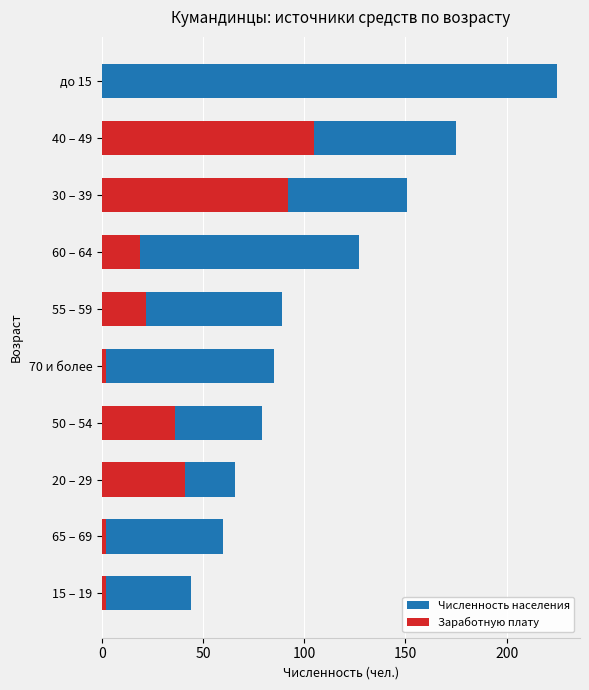

What is the average value of the Численность населения series?

110